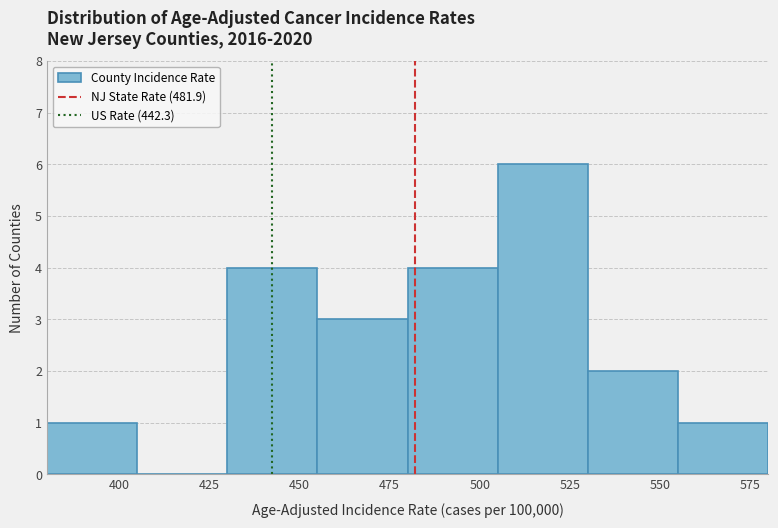

What is the height of the bar covering 430 to 455 on the x-axis? The values are not printed on the chart, so give them approximately, as read against the axis.

4